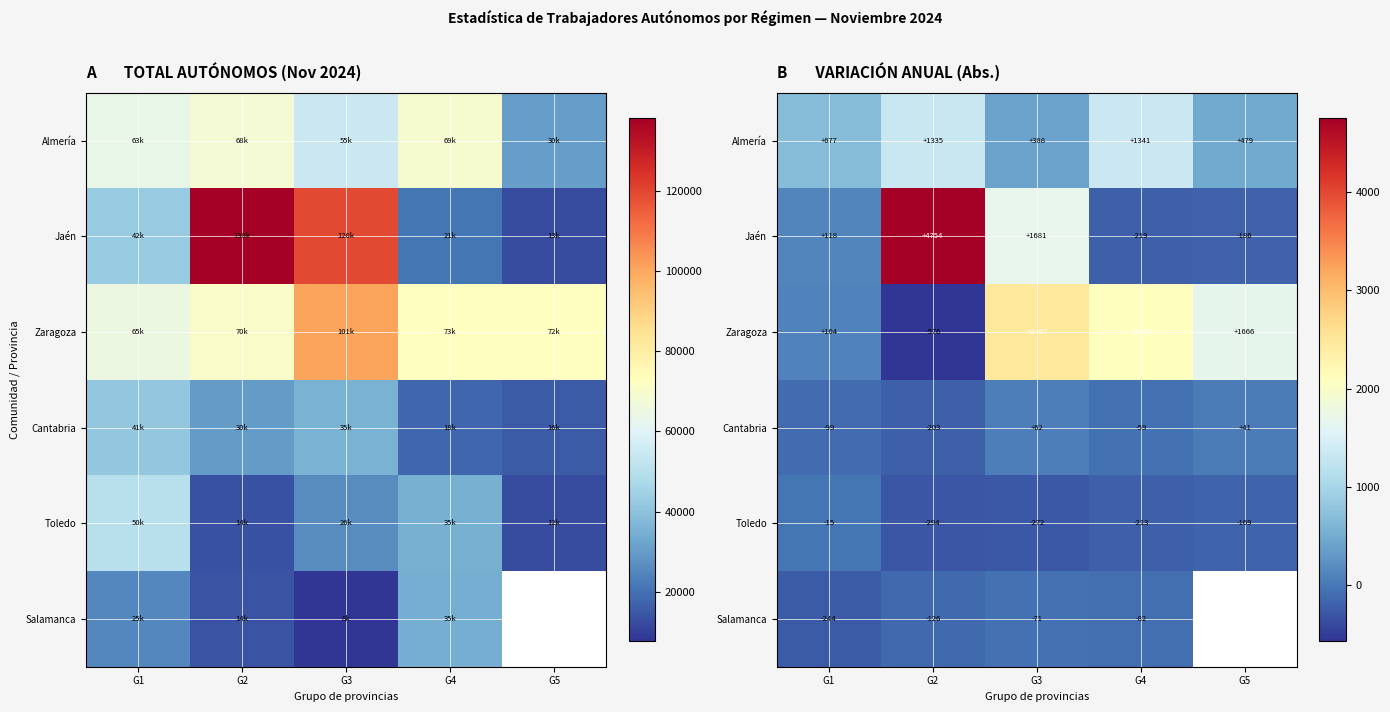

Which series has the largest range (max minus min)?

Jaén